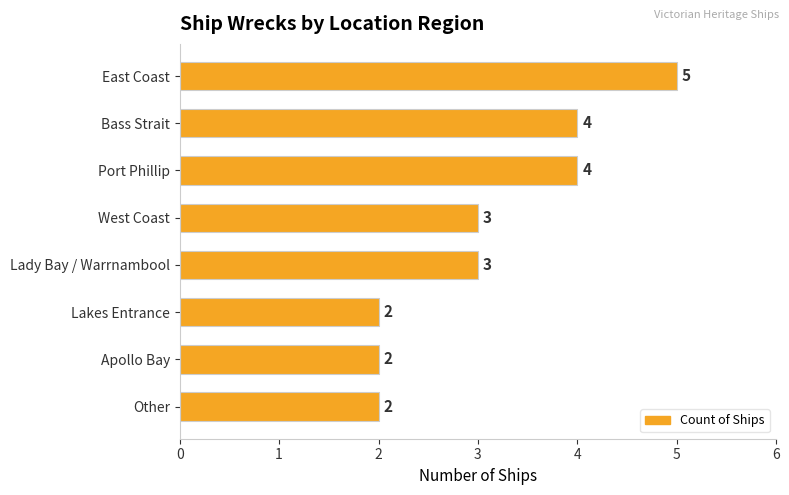

Does the chart contain any negative values?

No